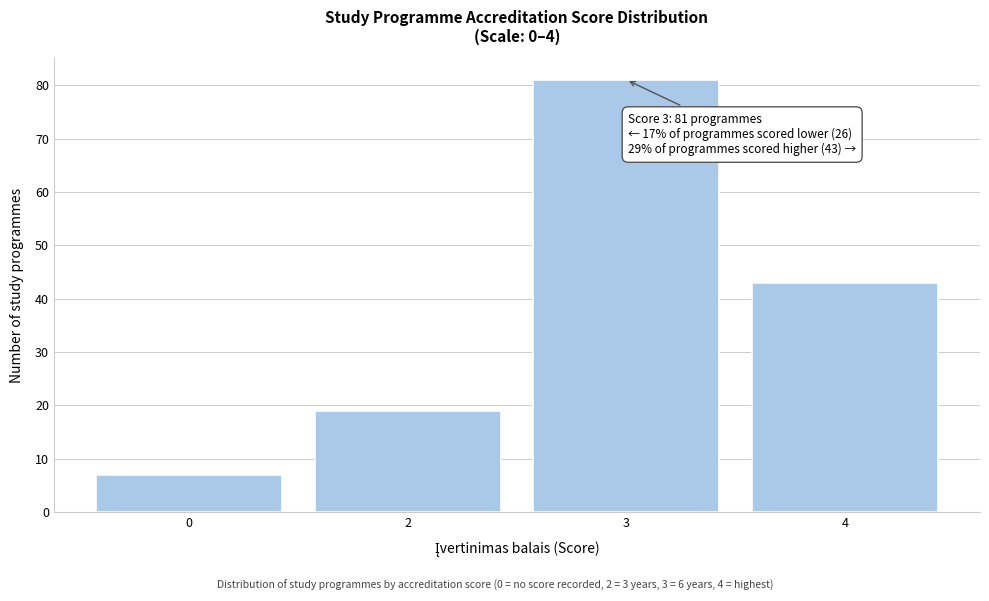

Reading left to right, transcribe all the data shown in this chart.

0=7	2=19	3=81	4=43